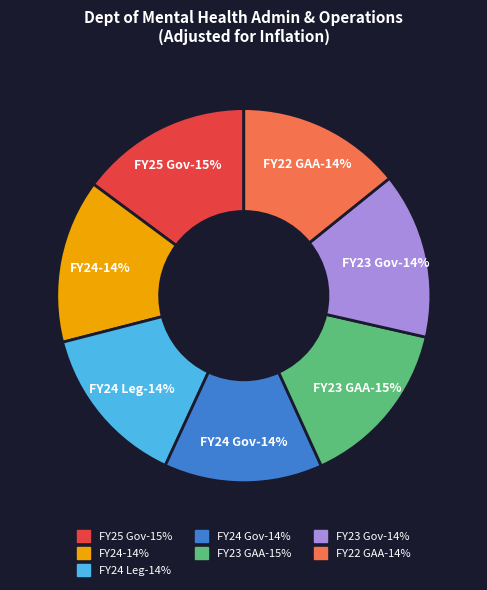

Does any single category account for the majority?

No